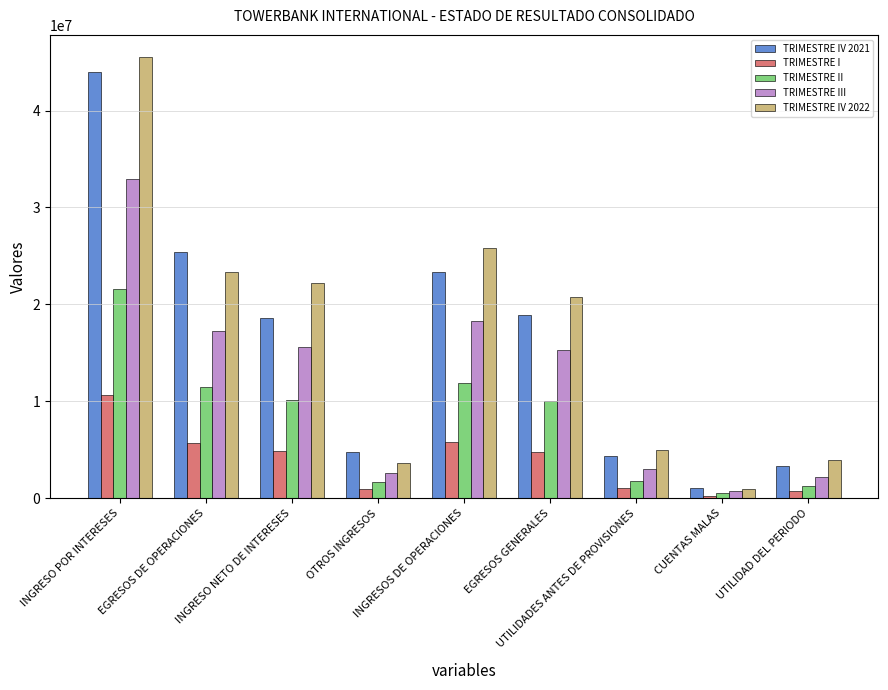

Is it true that TRIMESTRE I equals 3527842.1 at INGRESO POR INTERESES?

False